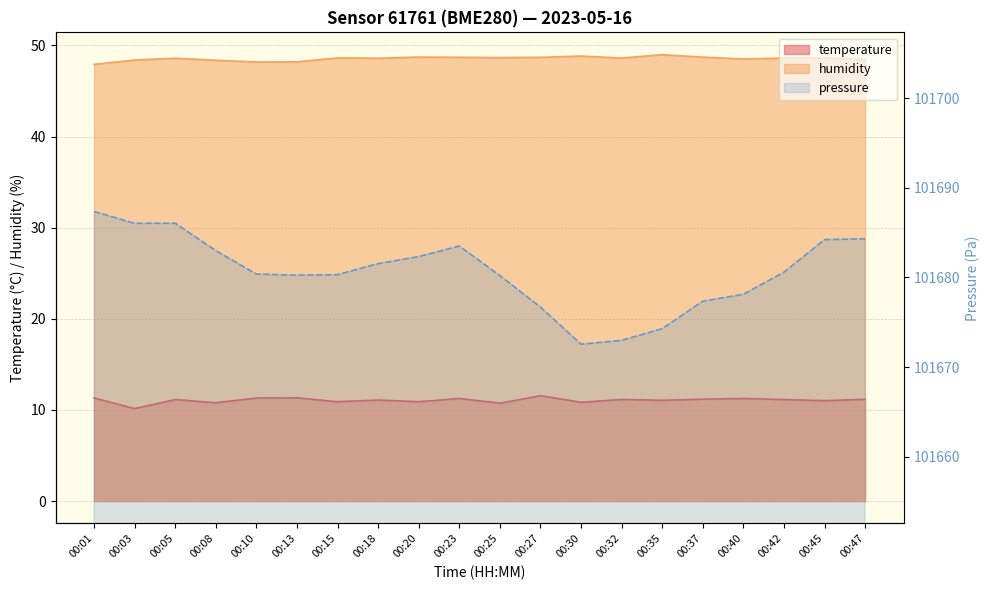

Does the chart display data point markers on the line(s)?

No